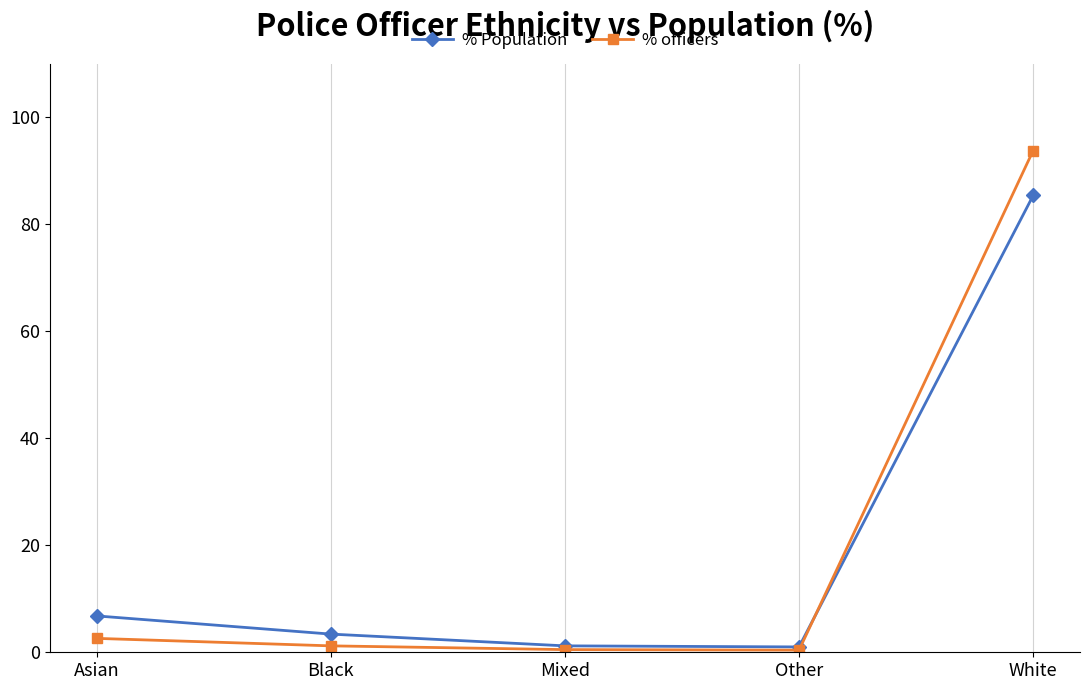

At how many categories does at least one series exceed 88?

1